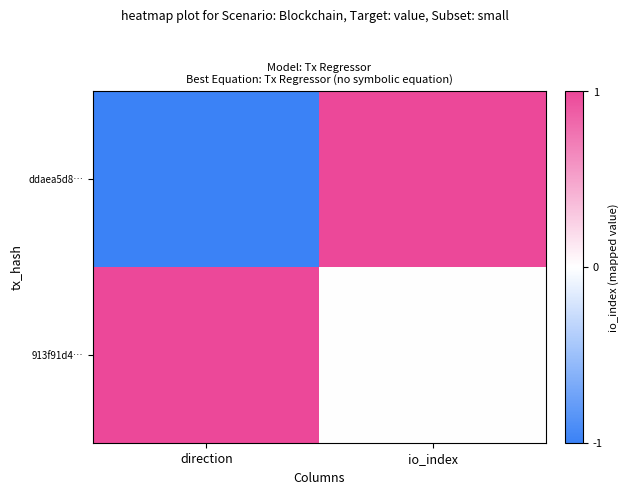

Reading right to left, transcribe all the data shown in this chart.

ddaea5d8…: io_index=1	direction=-1
913f91d4…: io_index=0	direction=1